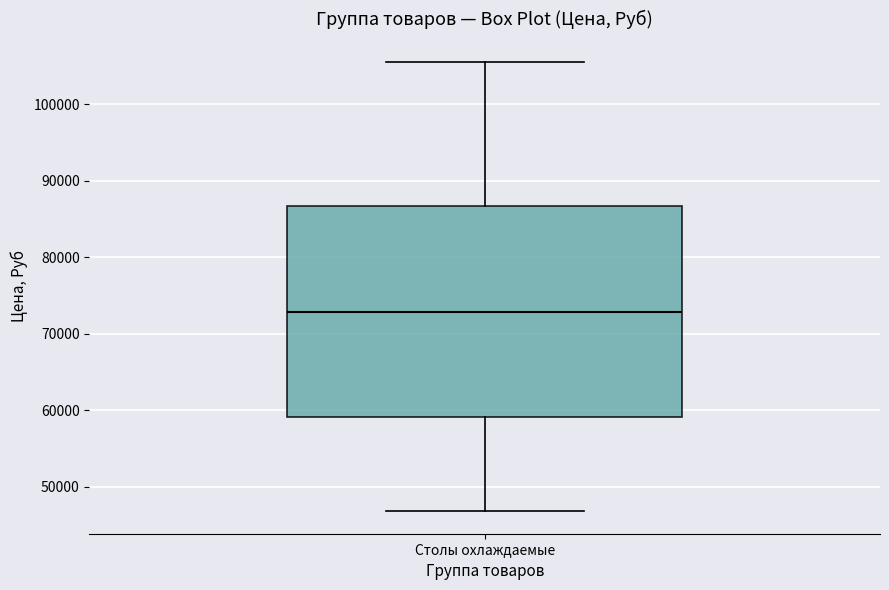

Read this box plot against the y-axis: the position of the median line, the range covered by the box, and the ends of both whiskers. The values are not printed on the chart, so give them approximately, as read against the axis.

median 73000, box 59000 to 87000, whiskers 47000 to 106000